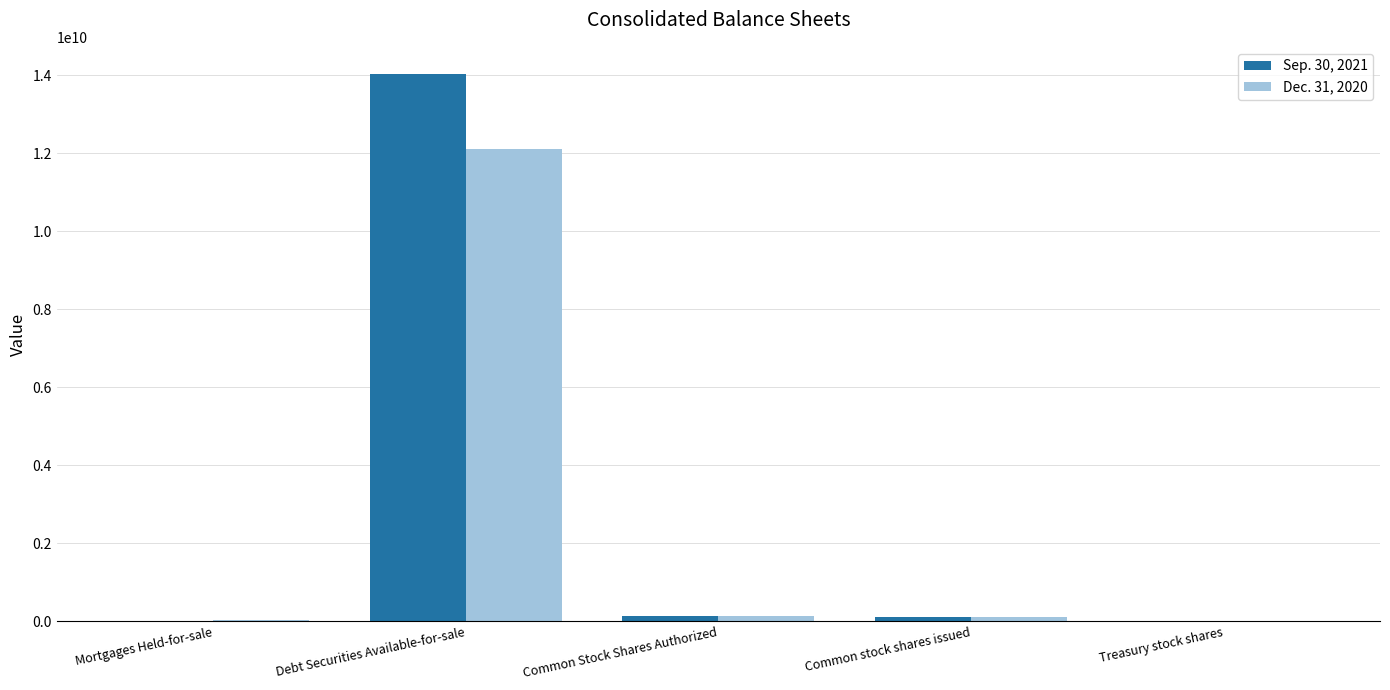

What is the total value across all series at Debt Securities Available-for-sale?

26124817000